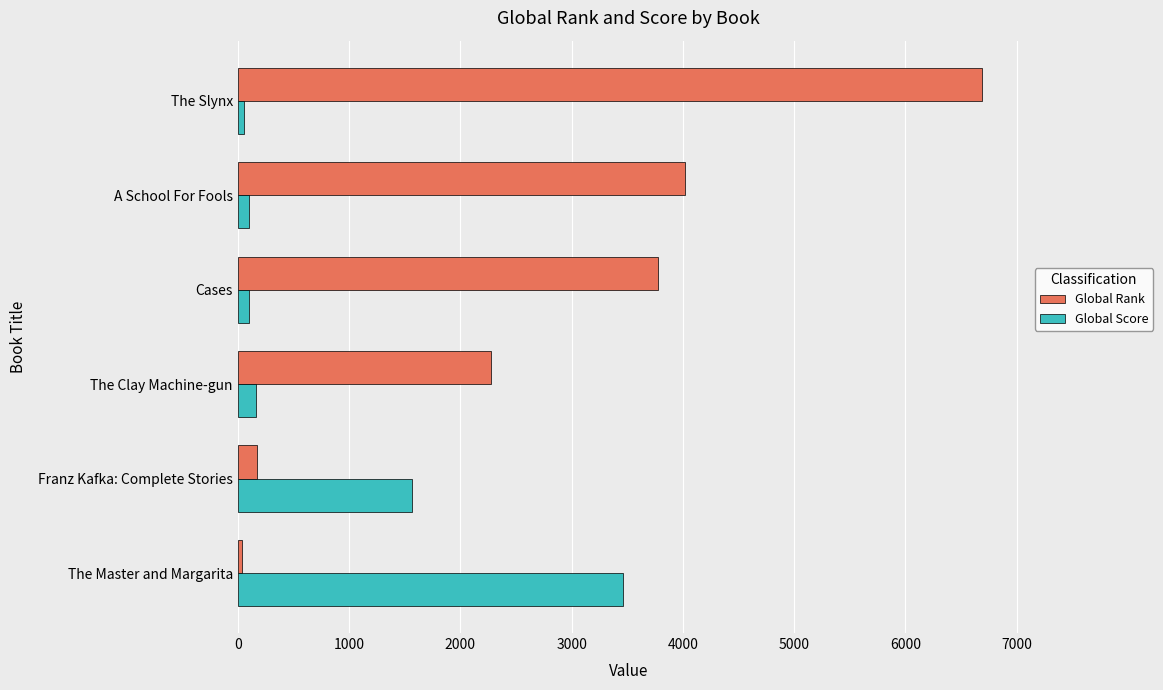

Which series has the largest range (max minus min)?

Global Rank